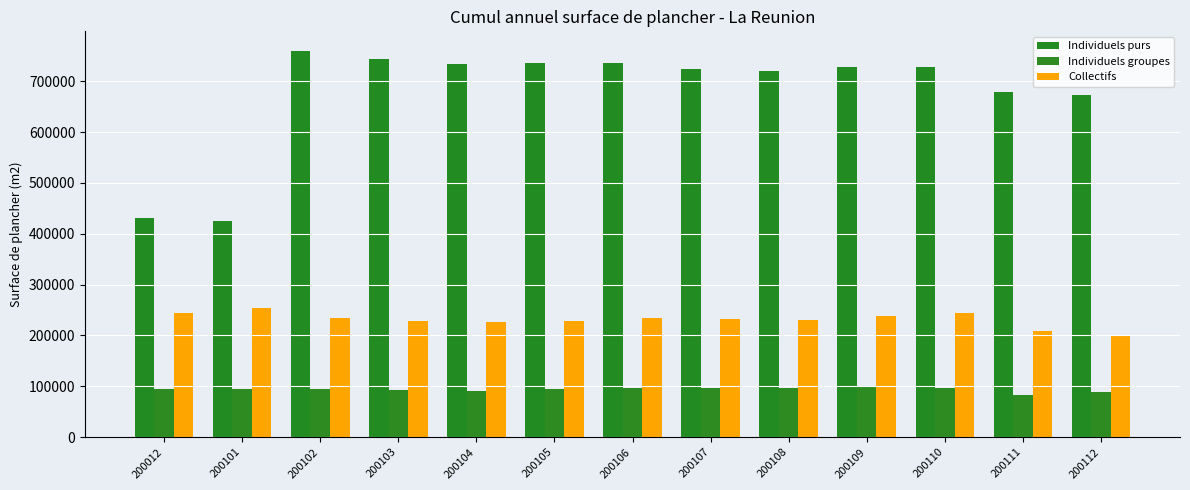

At which category is the sum across all series the highest?

200102